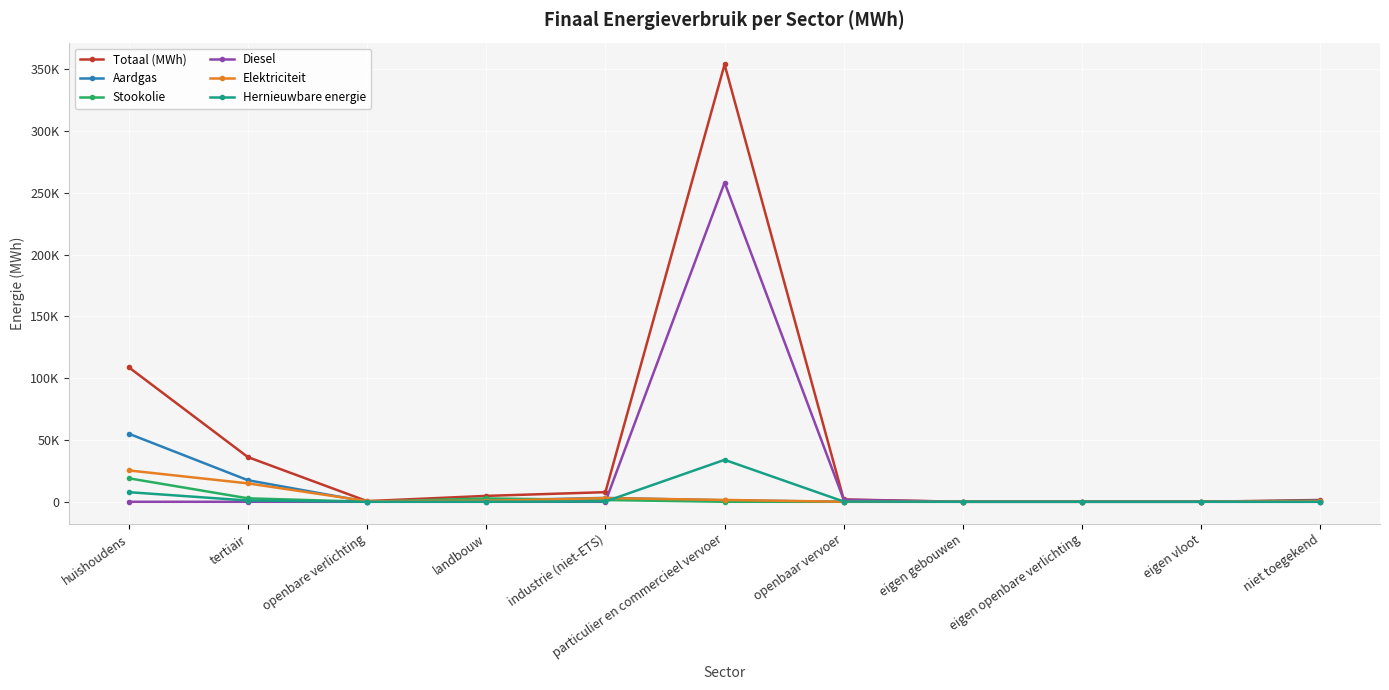

True or false: Diesel and Totaal (MWh) cross at least once.

False